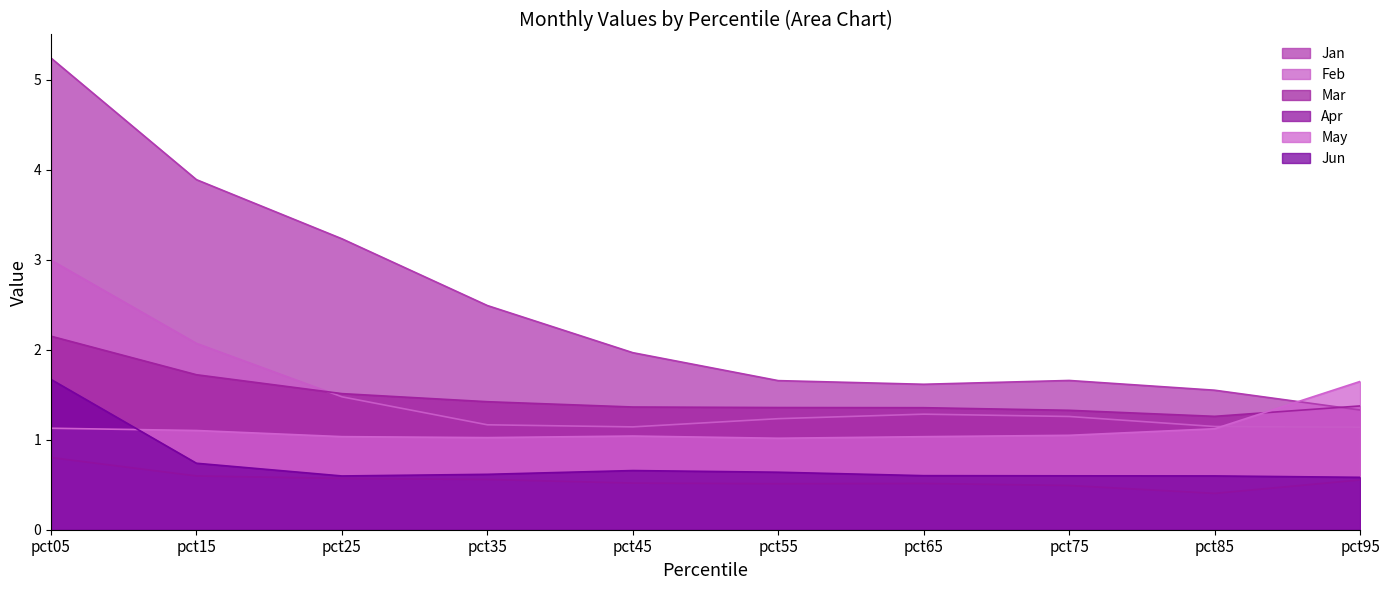

Which has a higher value, pct55 or pct25?

pct25